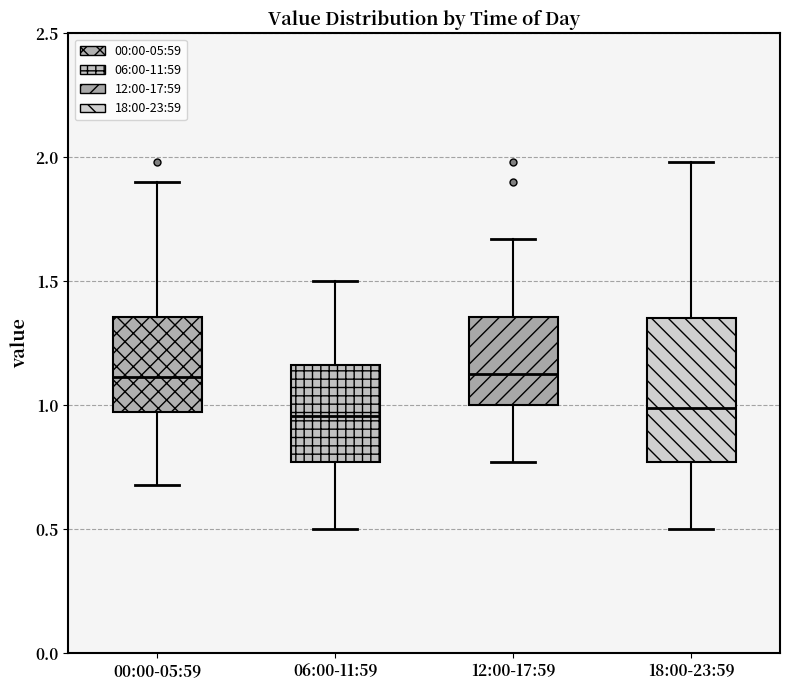

Reading left to right, read every box against the y-axis: the position of its median line, the range the box covers, and the ends of its whiskers. The values are not printed on the chart, so give them approximately, as read against the axis.

00:00-05:59: median 1.10, box 0.95 to 1.35, whiskers 0.70 to 1.90
06:00-11:59: median 0.95, box 0.75 to 1.15, whiskers 0.50 to 1.50
12:00-17:59: median 1.15, box 1.00 to 1.35, whiskers 0.75 to 1.65
18:00-23:59: median 1.00, box 0.75 to 1.35, whiskers 0.50 to 2.00